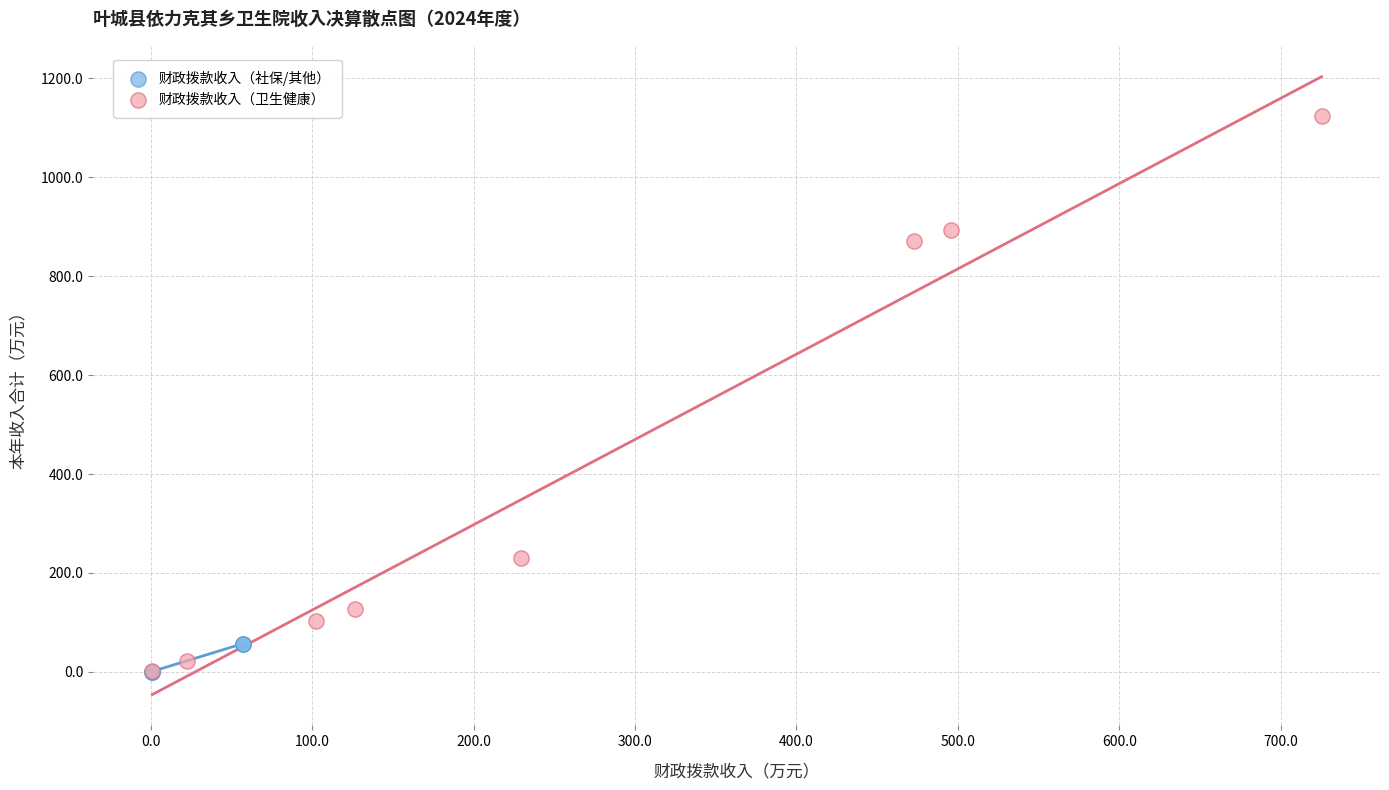

Which series has the largest Y range (max minus min)?

财政拨款收入（卫生健康）